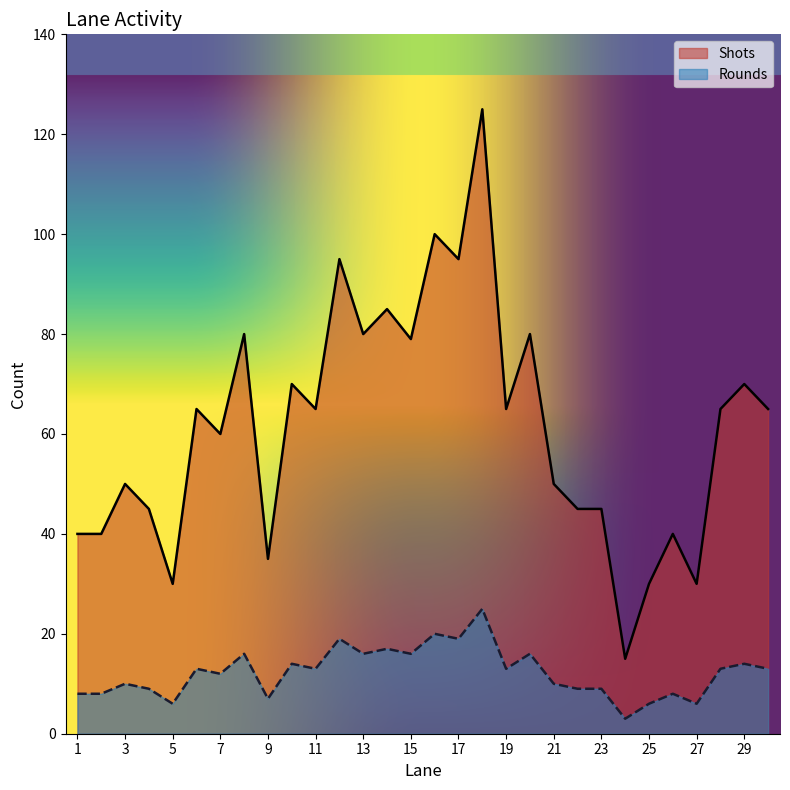

The Shots series shows 32 at 20. True or false?

False